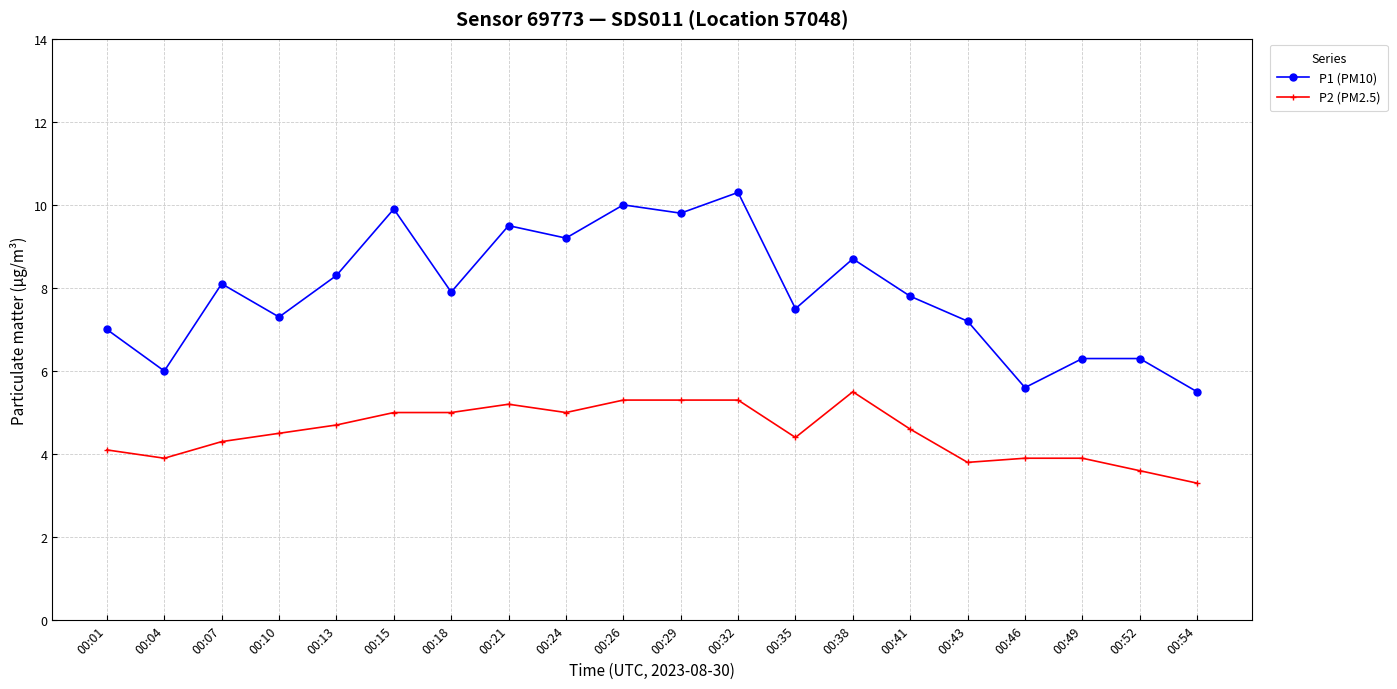

Rank the series by their maximum value, from lowest to highest.

P2 (PM2.5), P1 (PM10)